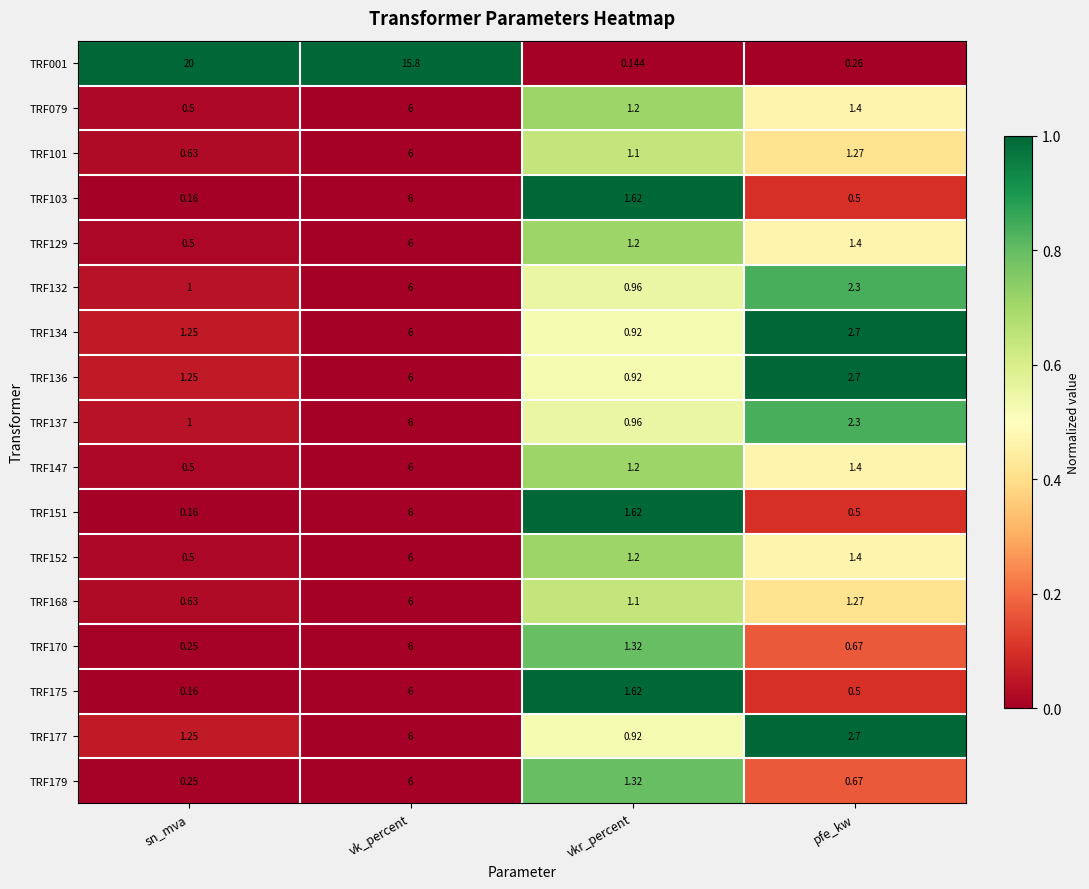

Which series has the largest range (max minus min)?

TRF001